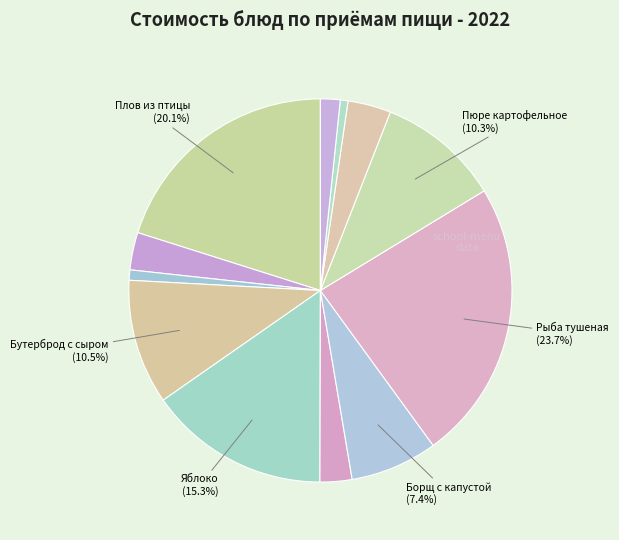

What is the smallest slice in the pie chart?

Батон